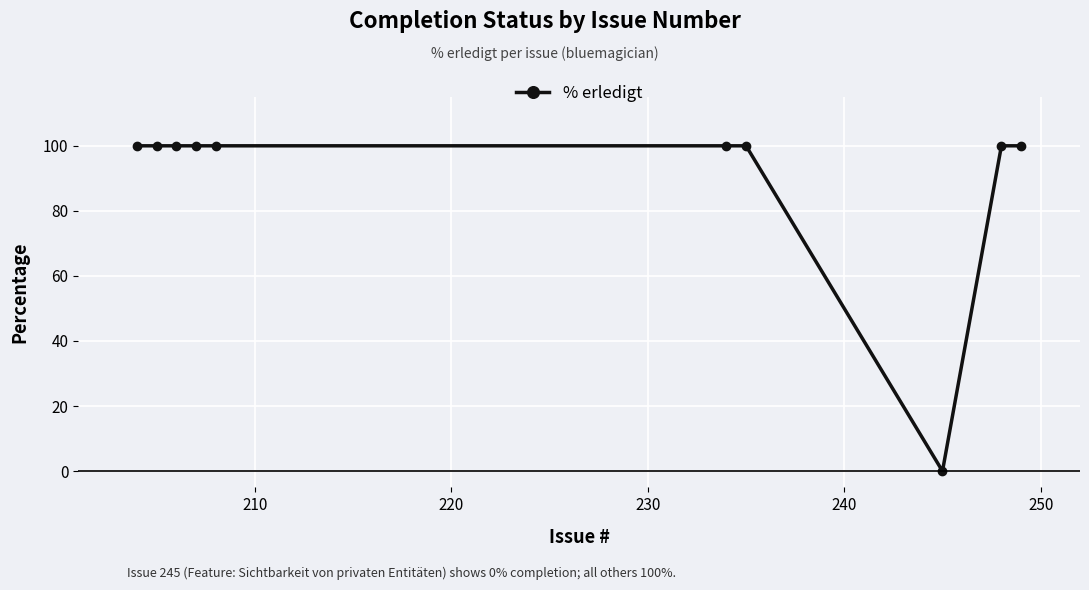

Does the chart display data point markers on the line(s)?

Yes